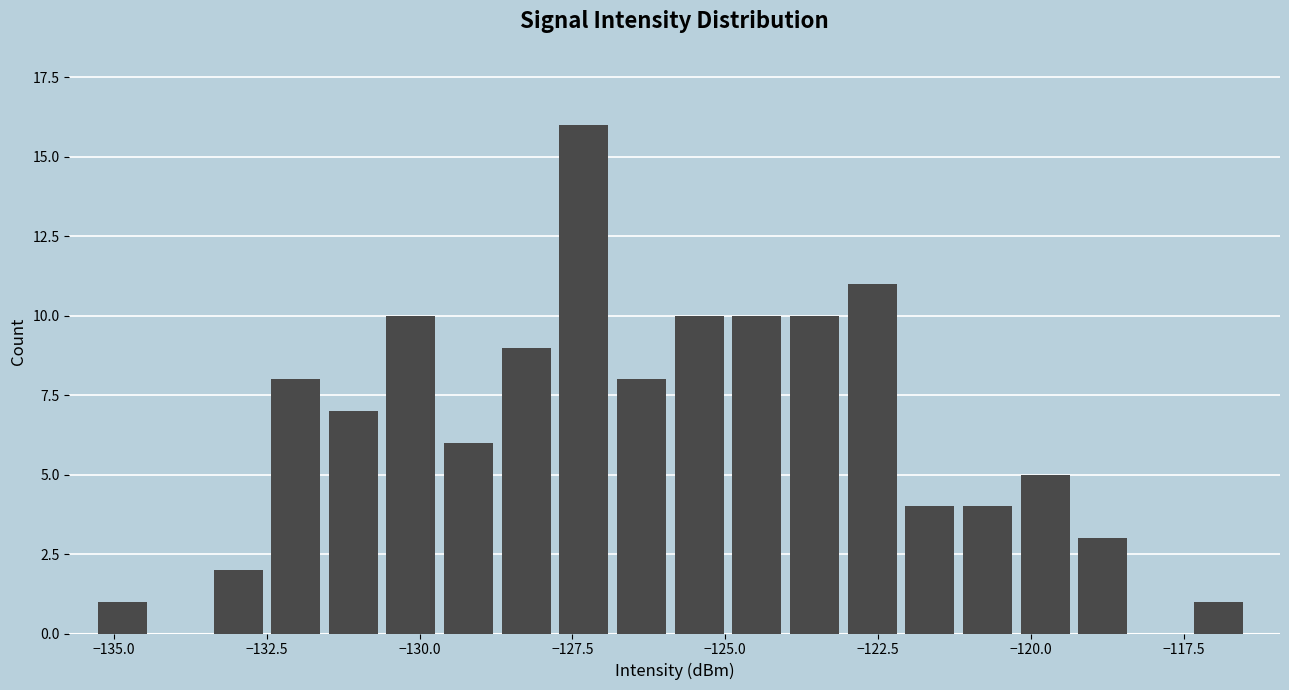

Read against the x-axis, roughly where is the centre of the tallest bar?

-127.5